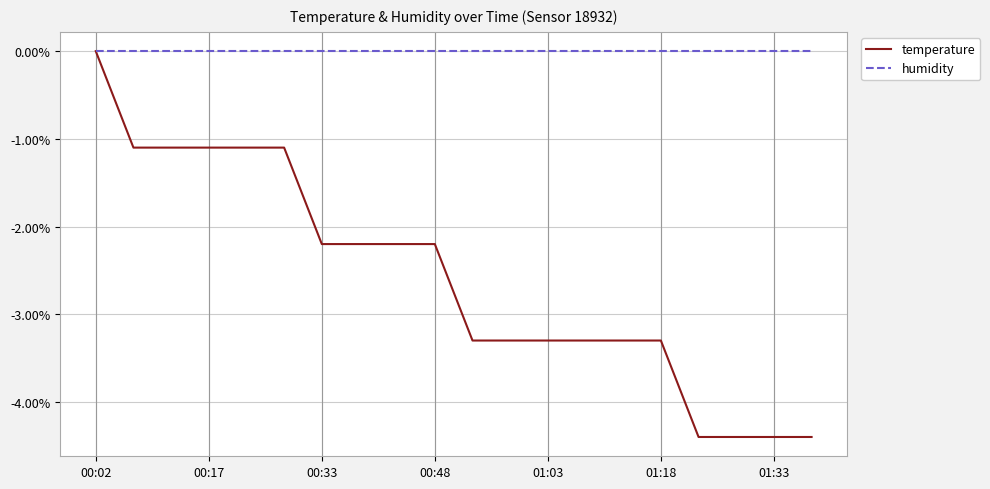

Rank the series by their average value, from highest to lowest.

humidity, temperature